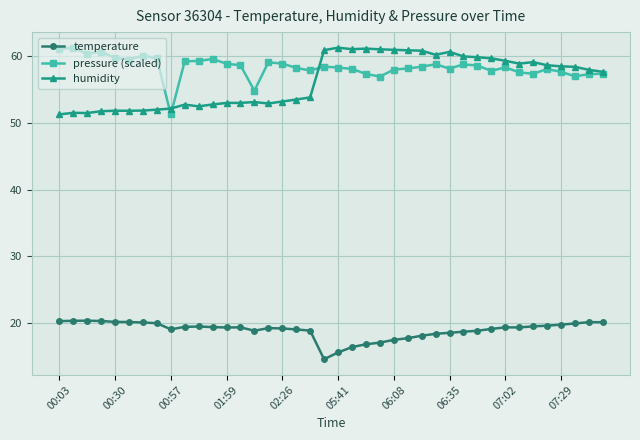

What is the lowest value of the temperature series?

14.6